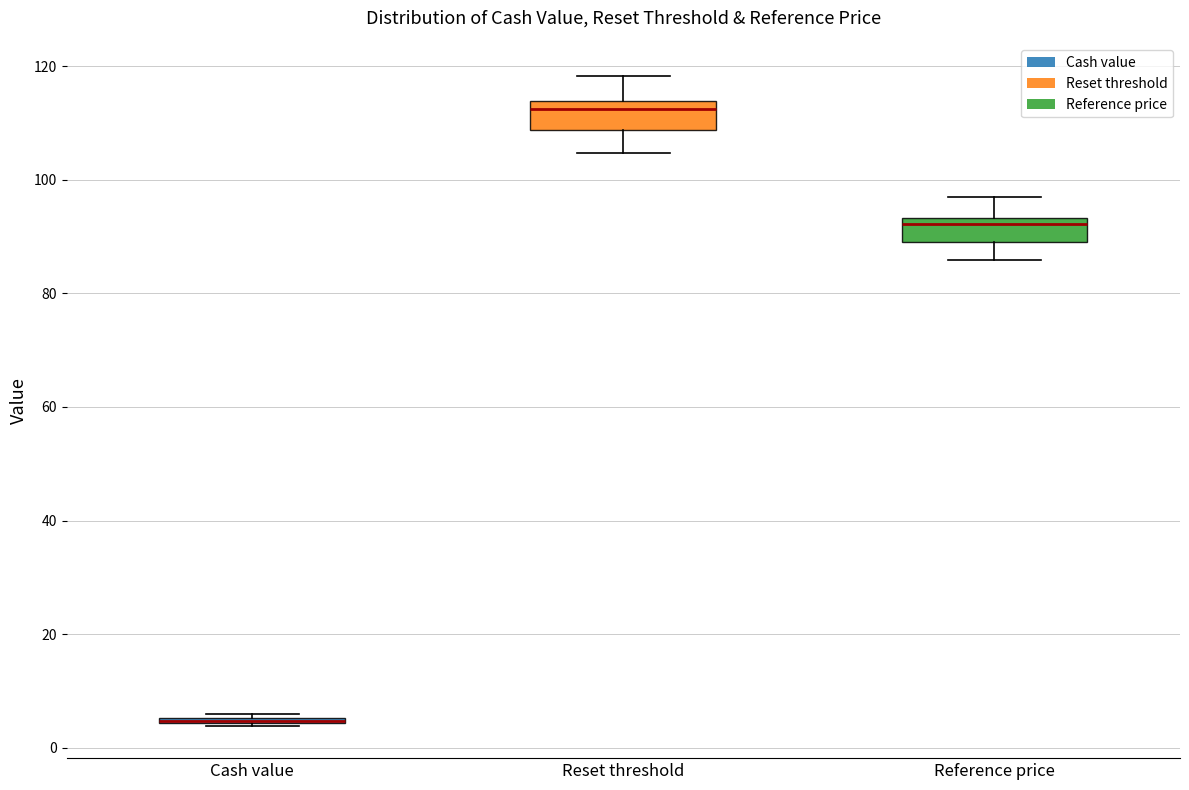

Where does the lower whisker of the box for Reset threshold end on the y-axis? The values are not printed on the chart, so give them approximately, as read against the axis.

104